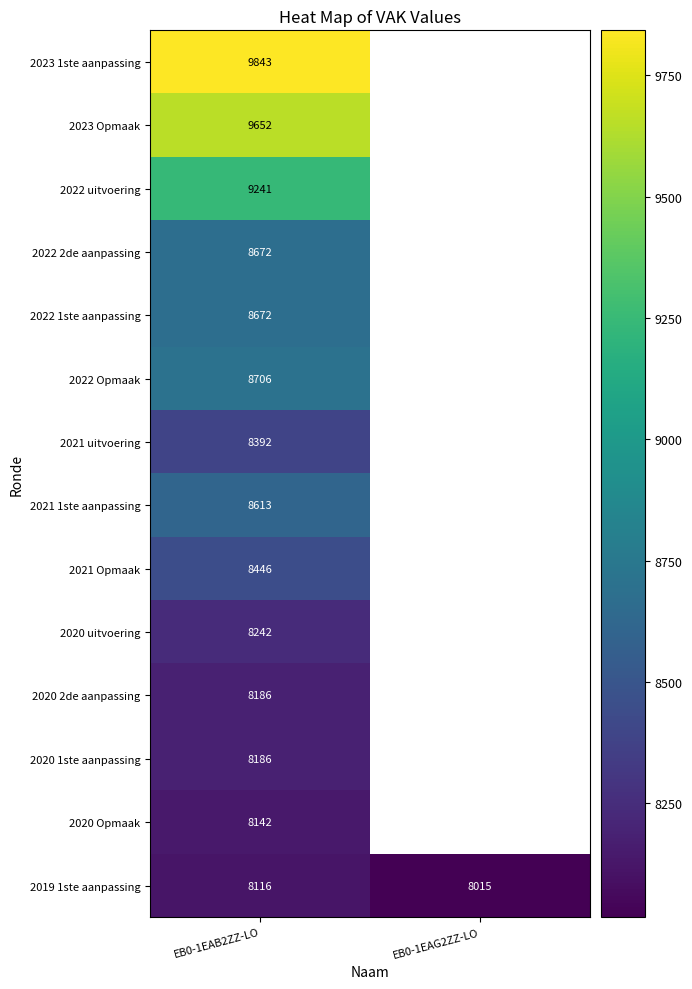

Which category has the highest value across all series?

EB0-1EAB2ZZ-LO